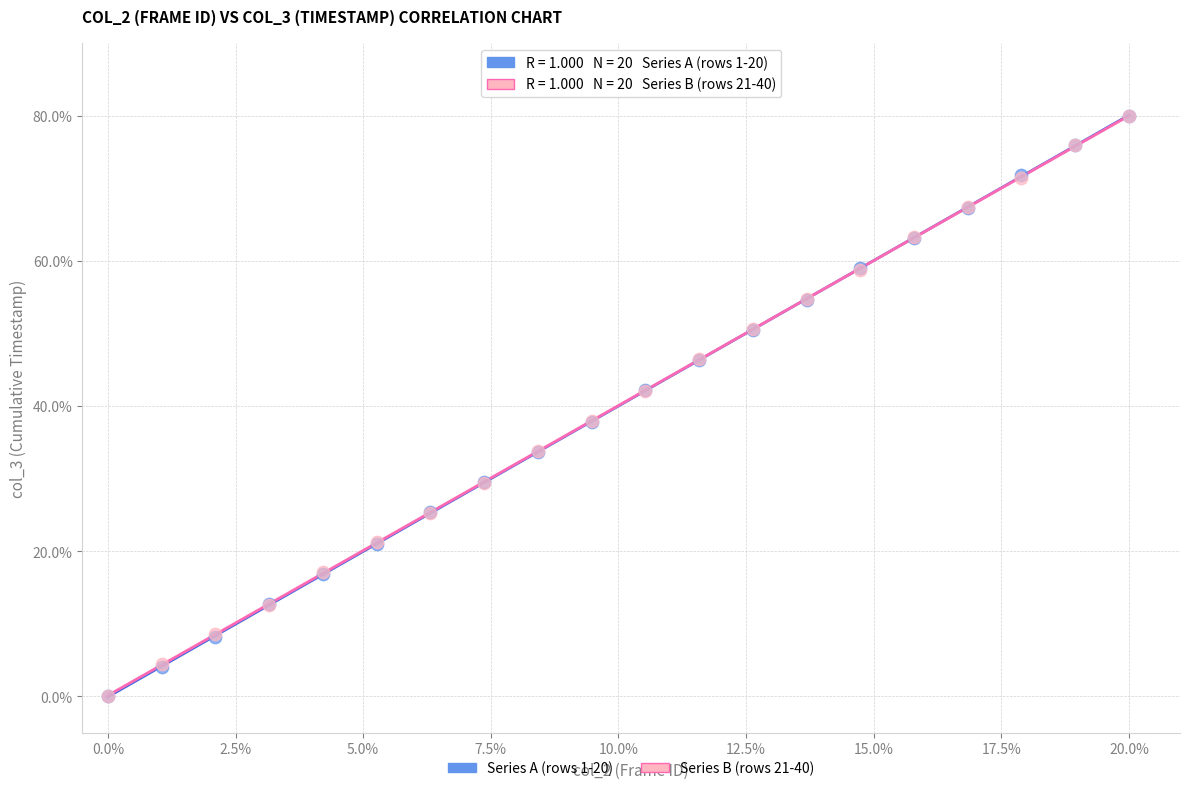

What are all the series names shown in the legend?

Series A (rows 1-20), Series B (rows 21-40)